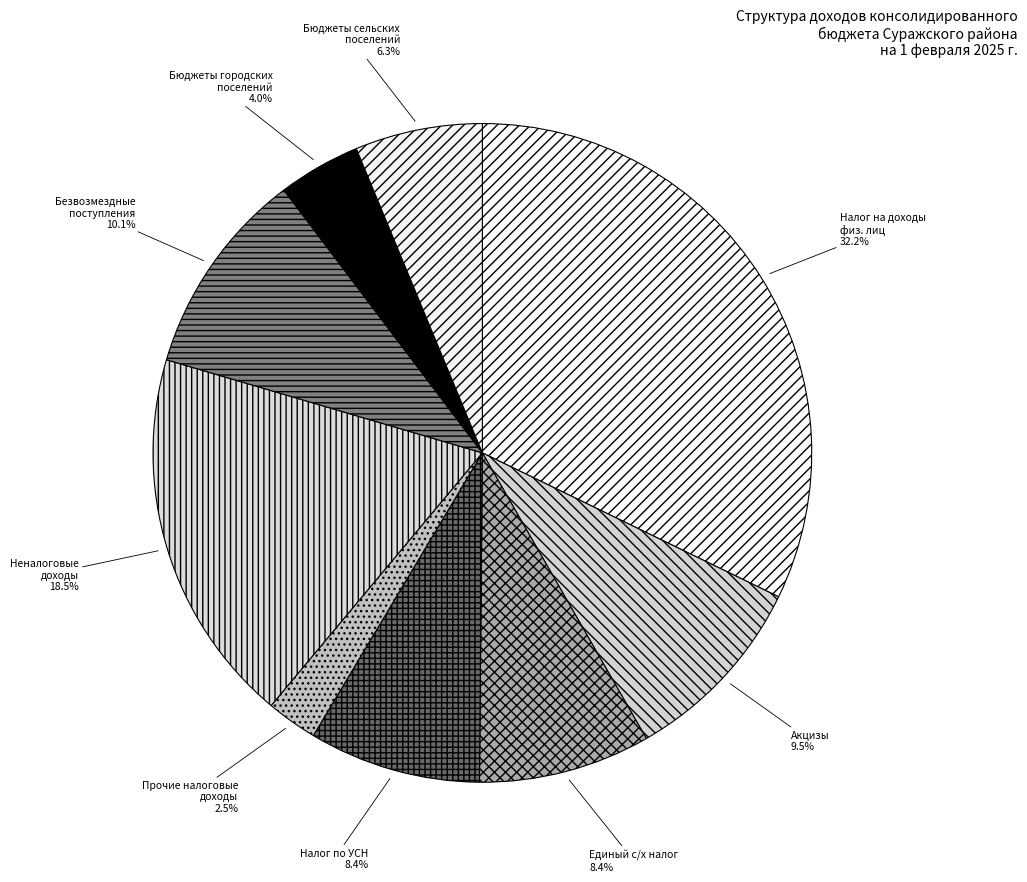

Is the sum of Единый с/х налог and Налог на доходы физ. лиц greater than half?

No